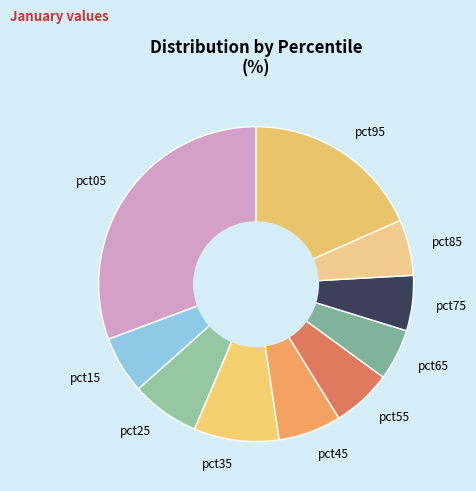

The pct15 slice represents 6% of the pie. True or false?

True